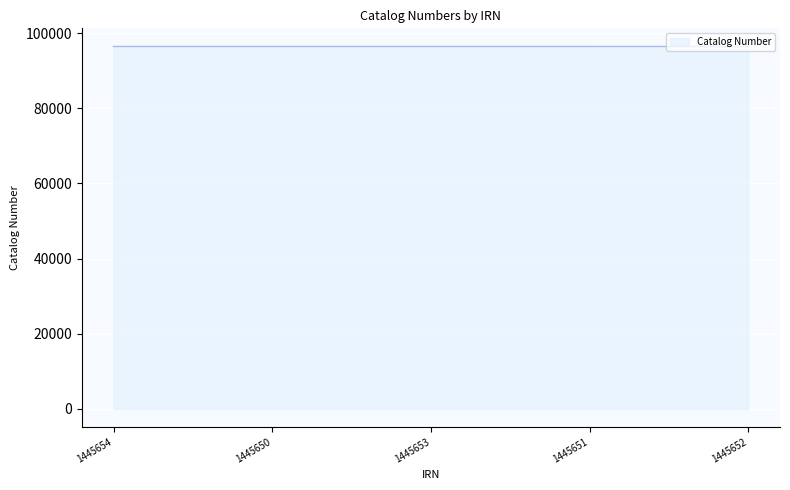

True or false: there are more than 0 points higher than both neighbors.

True